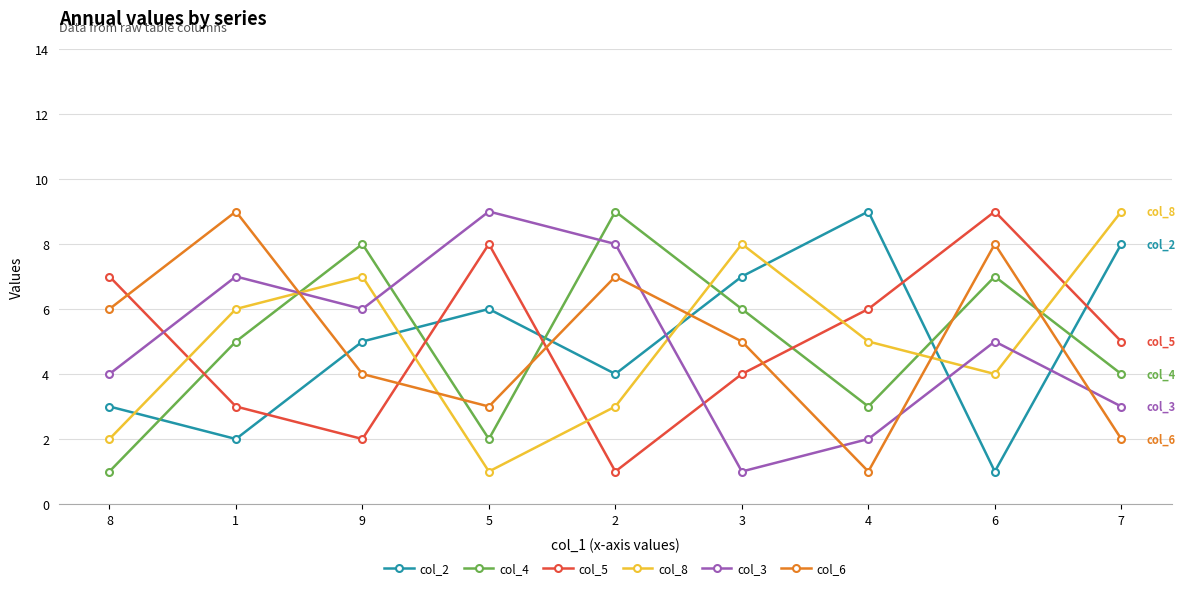

What is the total value across all series at 8?

23